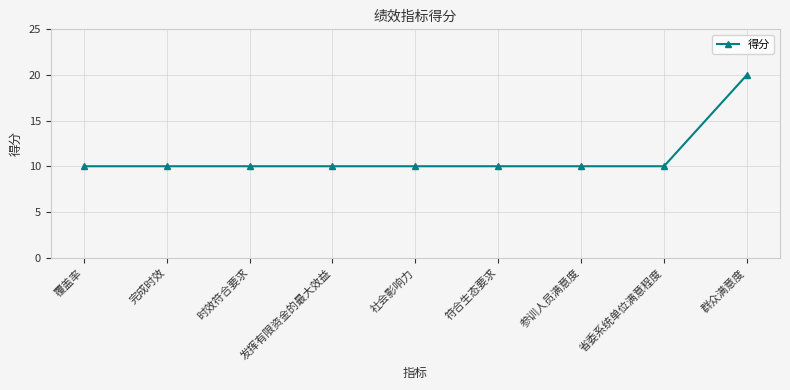

Reading right to left, transcribe all the data shown in this chart.

20	10	10	10	10	10	10	10	10